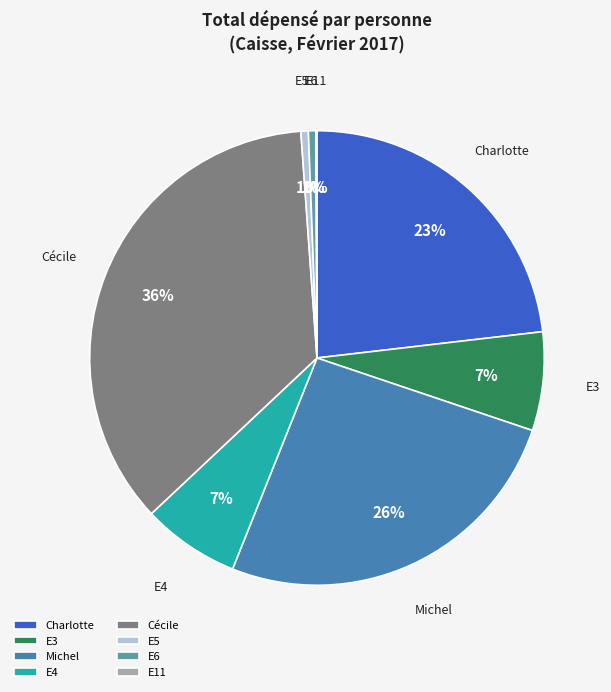

The E3 slice represents 7% of the pie. True or false?

True